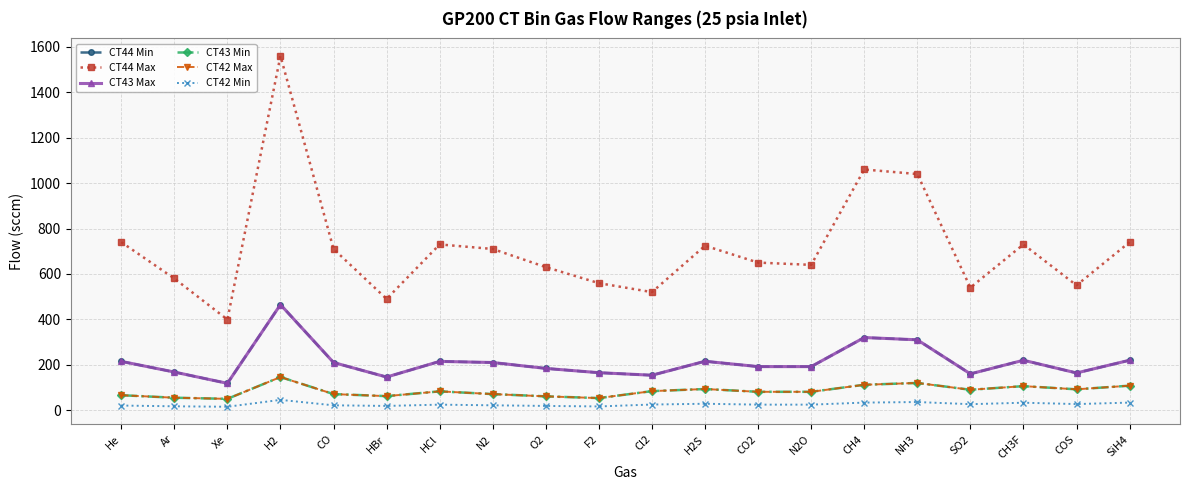

Reading right to left, list all the values displayed in this chart.

CT44 Min: 220.0	164.0	220.0	160.0	310.0	320.0	192.0	192.0	215.5	154.0	165.2	184.0	210.0	215.0	146.0	210.0	465.0	118.3	168.0	215.0
CT44 Max: 740.0	550.0	730.0	540.0	1040.0	1060.0	640.0	650.0	724.4	520.0	559.5	630.0	710.0	730.0	490.0	710.0	1560.0	399.3	580.0	740.0
CT43 Max: 220.0	164.0	220.0	160.0	310.0	320.0	192.0	192.0	215.5	154.0	165.2	184.0	210.0	215.0	146.0	210.0	465.0	118.3	168.0	215.0
CT43 Min: 108.0	92.0	106.0	90.0	120.0	112.0	81.0	81.0	93.3	84.0	53.4	61.0	71.0	83.0	62.0	71.0	146.0	50.0	55.0	66.0
CT42 Max: 108.0	92.0	106.0	90.0	120.0	112.0	81.0	81.0	93.3	84.0	53.4	61.0	71.0	83.0	62.0	71.0	146.0	50.0	55.0	66.0
CT42 Min: 33.5	27.0	33.0	26.5	36.0	33.5	24.5	24.5	28.4	25.0	16.6	18.8	21.5	24.5	18.8	21.5	45.5	15.2	17.2	20.5